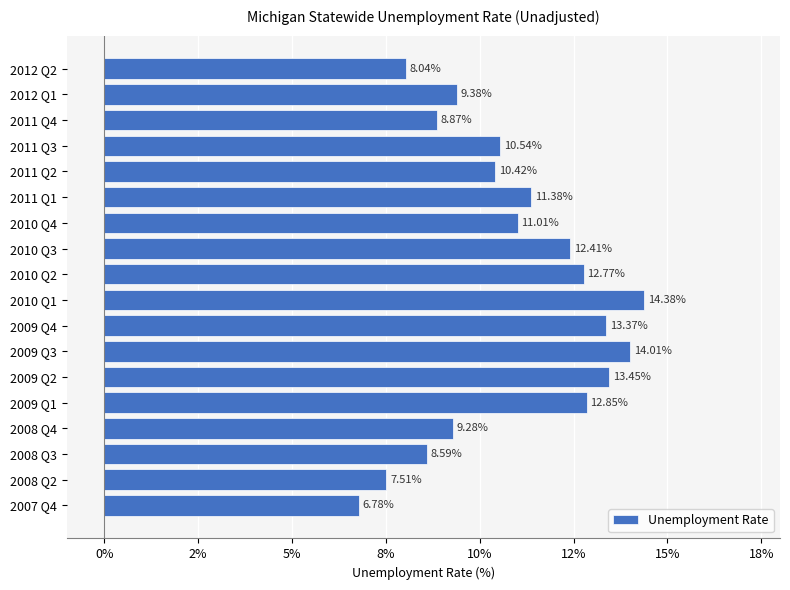

List the labels in order of value, smallest first.

2007 Q4, 2008 Q2, 2012 Q2, 2008 Q3, 2011 Q4, 2008 Q4, 2012 Q1, 2011 Q2, 2011 Q3, 2010 Q4, 2011 Q1, 2010 Q3, 2010 Q2, 2009 Q1, 2009 Q4, 2009 Q2, 2009 Q3, 2010 Q1